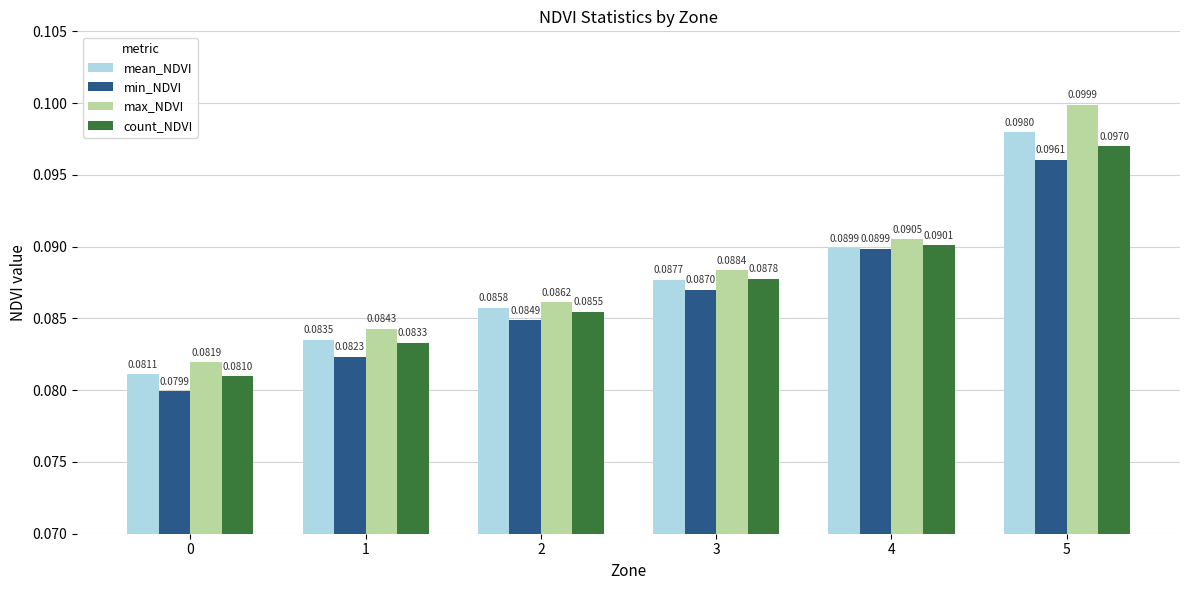

Which series changed the most between 2 and 5?

max_NDVI